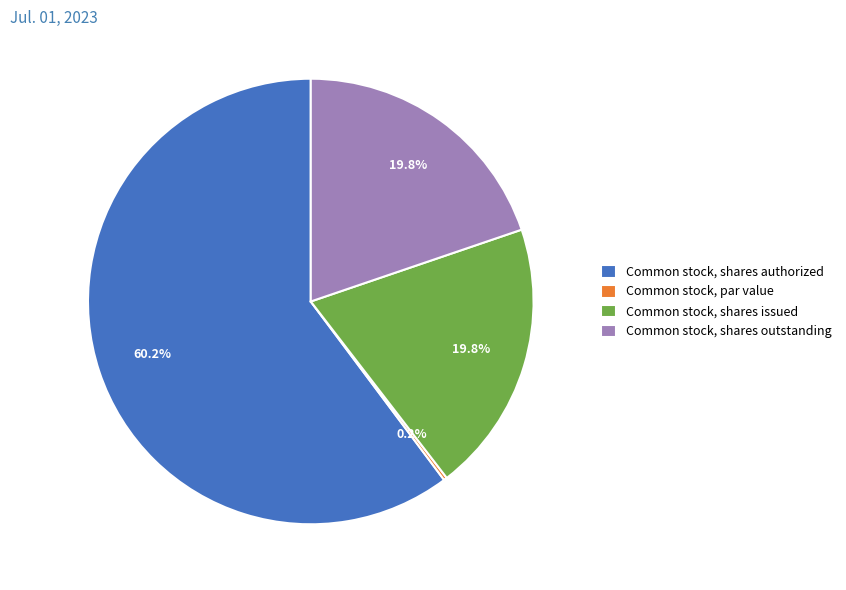

Which slice represents more than half of the pie?

Common stock, shares authorized